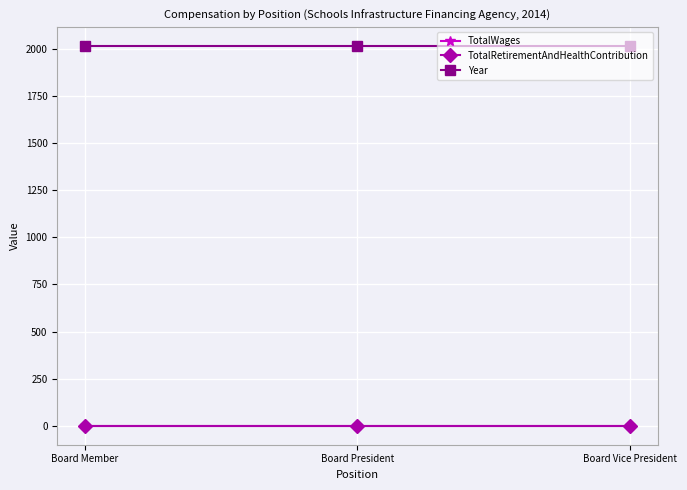

At how many categories does at least one series exceed 488?

3